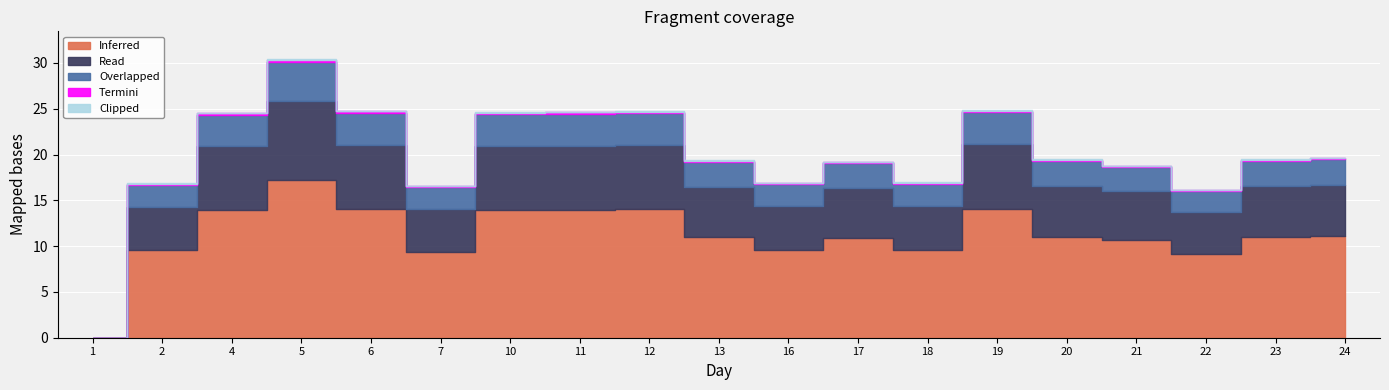

True or false: Overlapped and Clipped intersect in this chart.

False